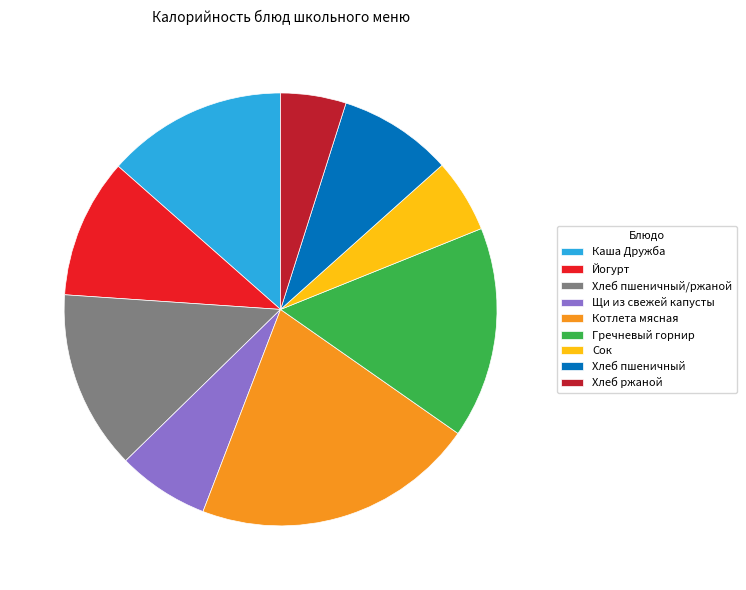

Which slice is the largest?

Котлета мясная